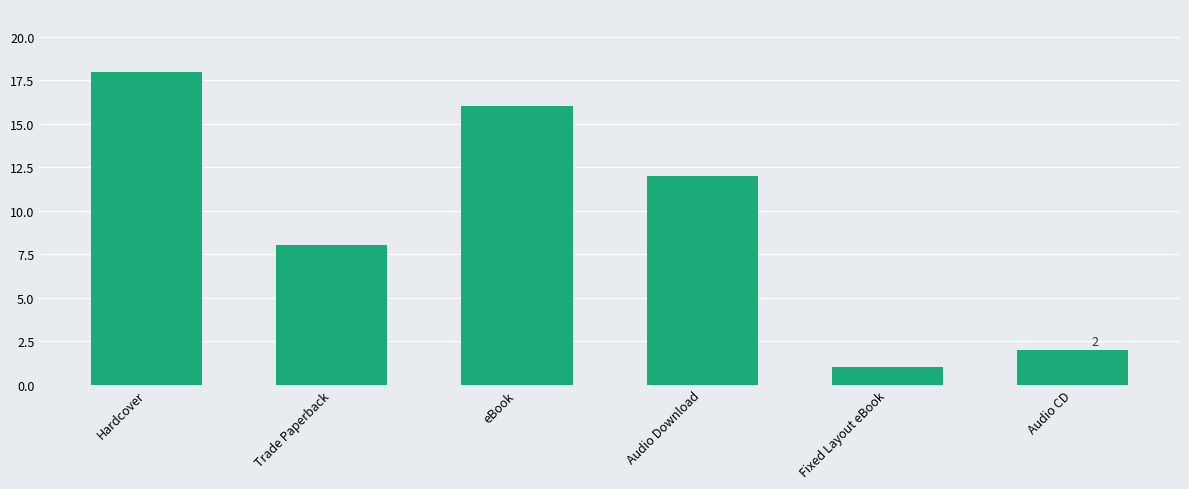

What position from the left is Fixed Layout eBook?

5